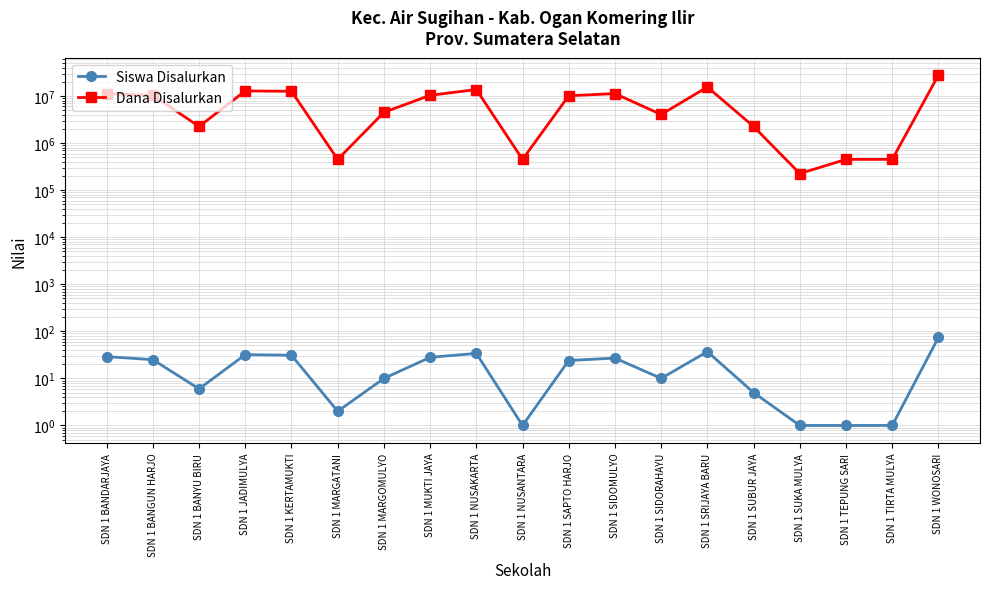

At which category does Siswa Disalurkan reach its first local valley?

SDN 1 BANYU BIRU